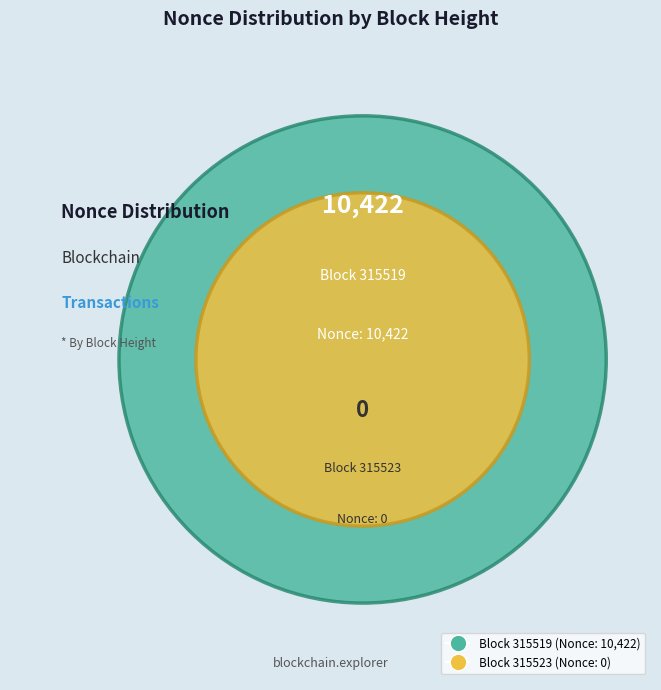

Rank the categories by value from highest to lowest.

315519, 315523